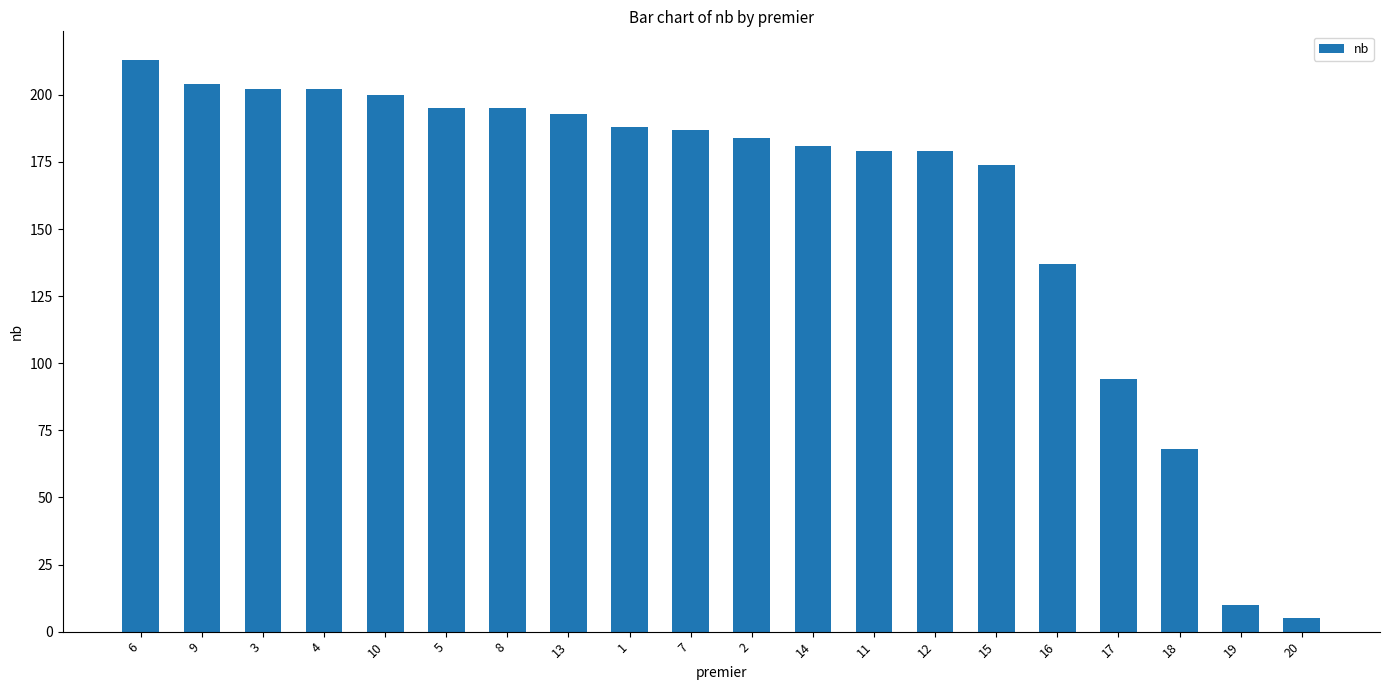

What is the change in value from 15 to 19?

-164